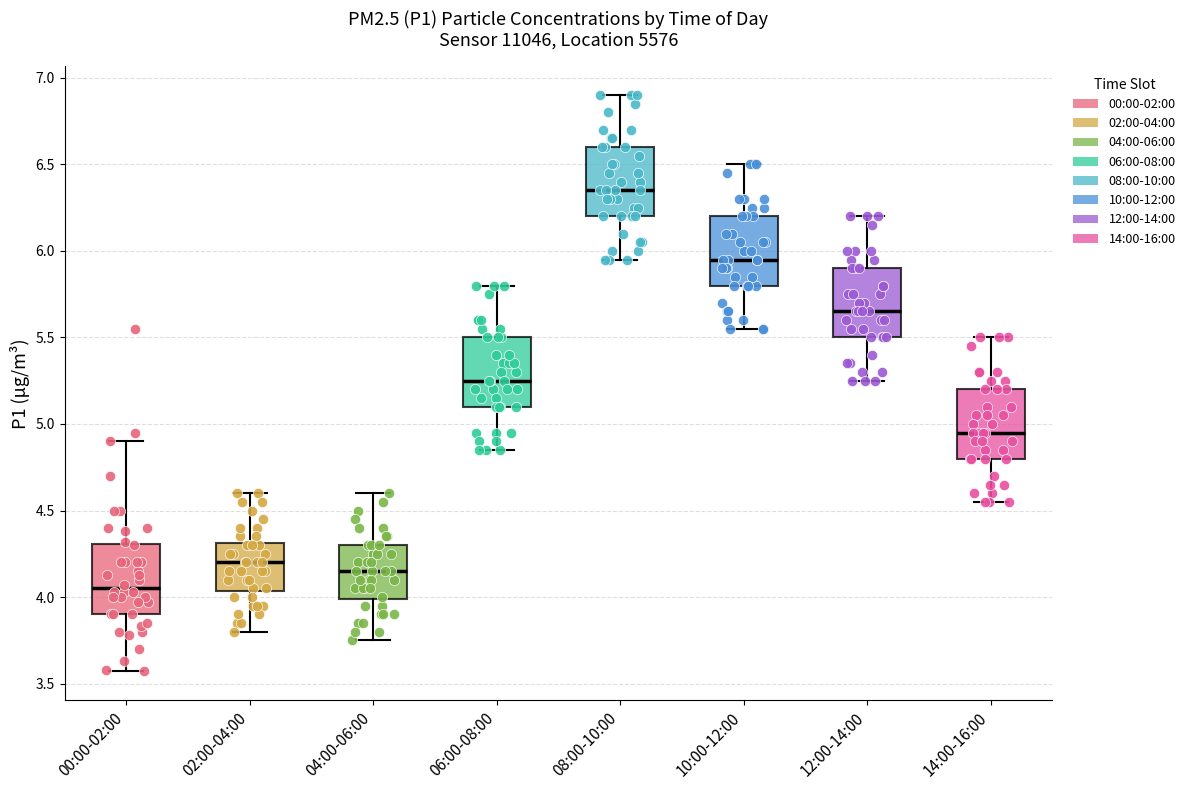

Reading left to right, transcribe this box plot: for each box, give where its median line is, the range the box spans, and where its two whiskers end, as read against the y-axis. The values are not printed on the chart, so give them approximately, as read against the axis.

00:00-02:00: median 4.05, box 3.90 to 4.30, whiskers 3.55 to 4.90
02:00-04:00: median 4.20, box 4.05 to 4.30, whiskers 3.80 to 4.60
04:00-06:00: median 4.15, box 4.00 to 4.30, whiskers 3.75 to 4.60
06:00-08:00: median 5.25, box 5.10 to 5.50, whiskers 4.85 to 5.80
08:00-10:00: median 6.35, box 6.20 to 6.60, whiskers 5.95 to 6.90
10:00-12:00: median 5.95, box 5.80 to 6.20, whiskers 5.55 to 6.50
12:00-14:00: median 5.65, box 5.50 to 5.90, whiskers 5.25 to 6.20
14:00-16:00: median 4.95, box 4.80 to 5.20, whiskers 4.55 to 5.50